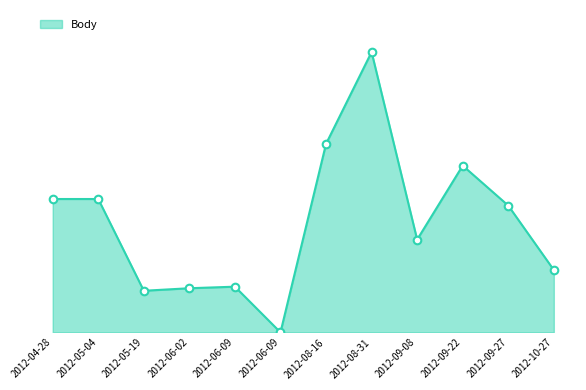

Between 2012-05-04 and 2012-06-09, which is larger?

2012-05-04